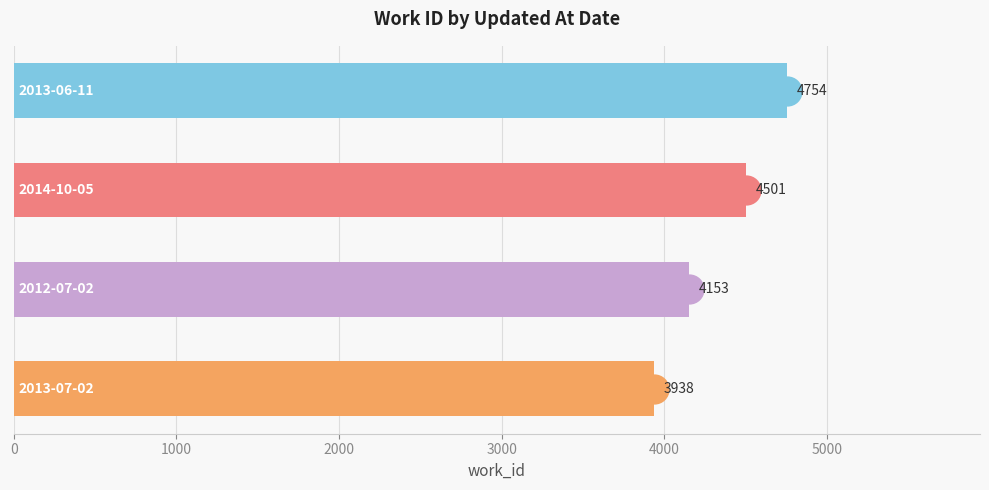

How many categories are shown in the chart?

4